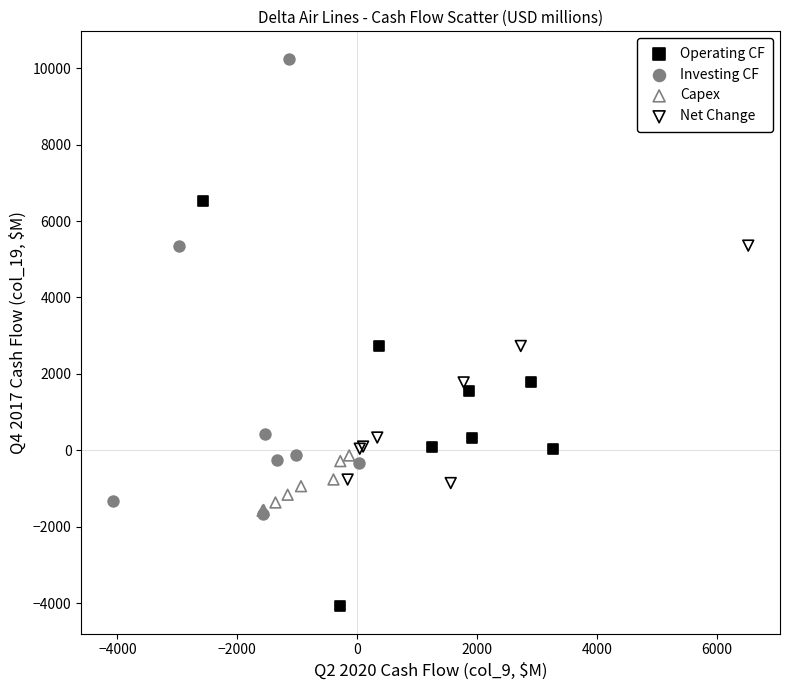

Which series reaches the maximum Y coordinate?

Investing CF